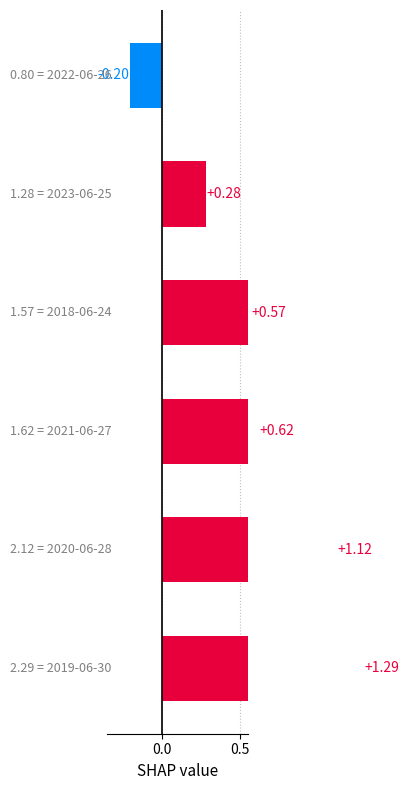

What is the change in value from 0.0 to 1.0?

-0.6